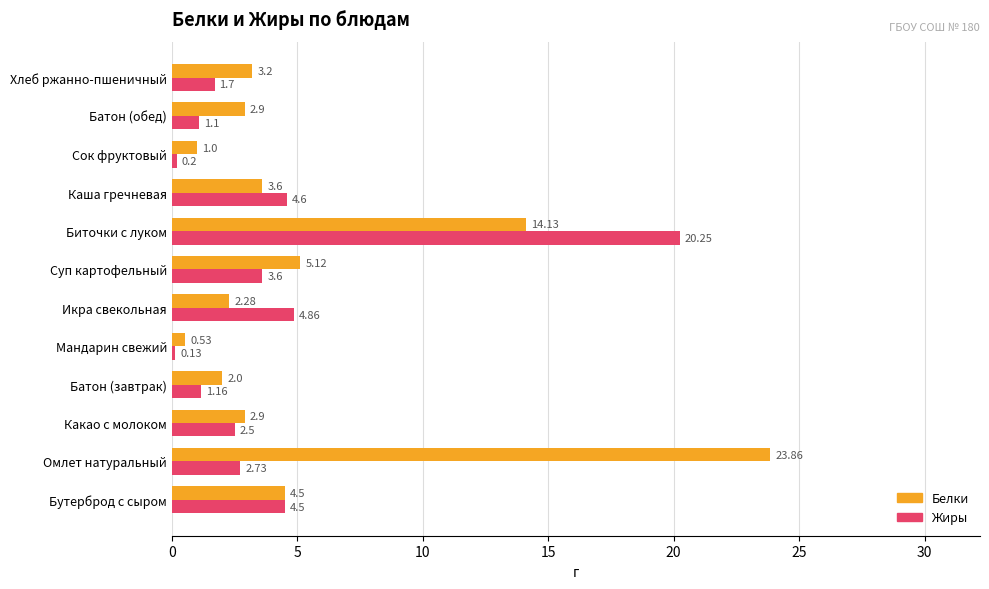

Where is Белки nearest to the value 12?

Биточки с луком